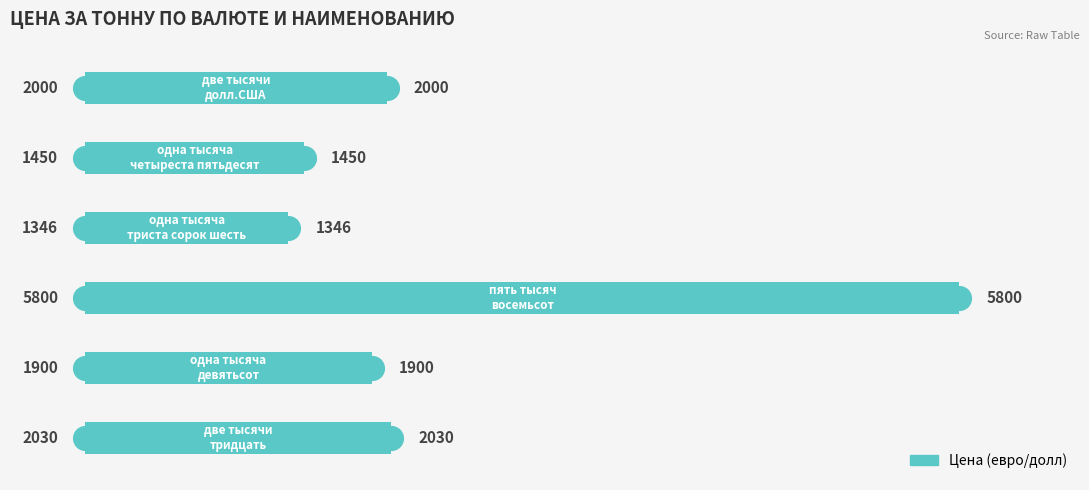

Are the bars grouped side by side (vs. stacked)?

No